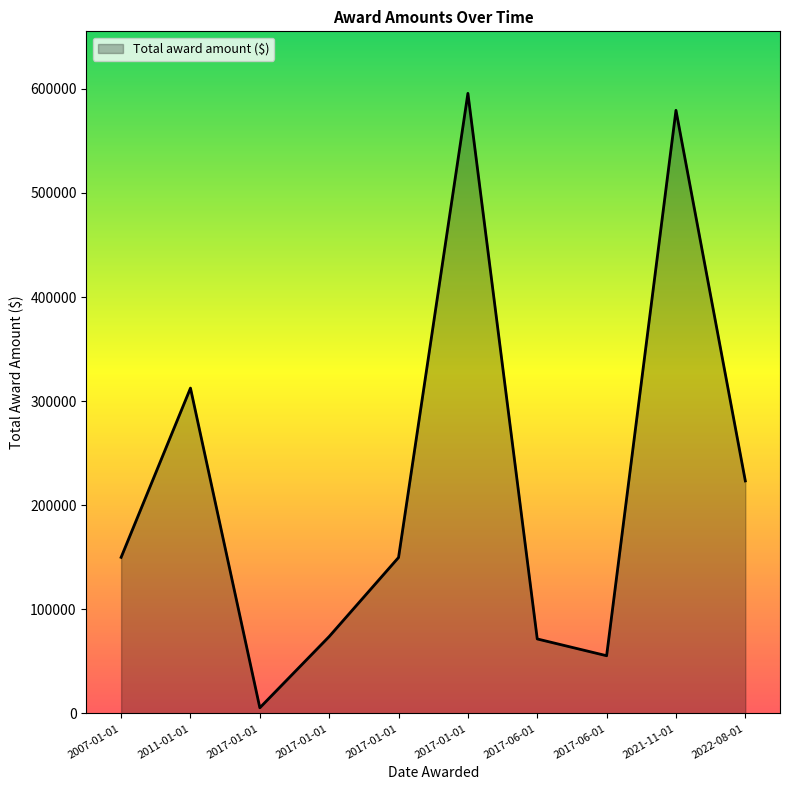

Is this an area chart (filled region under the line)?

Yes